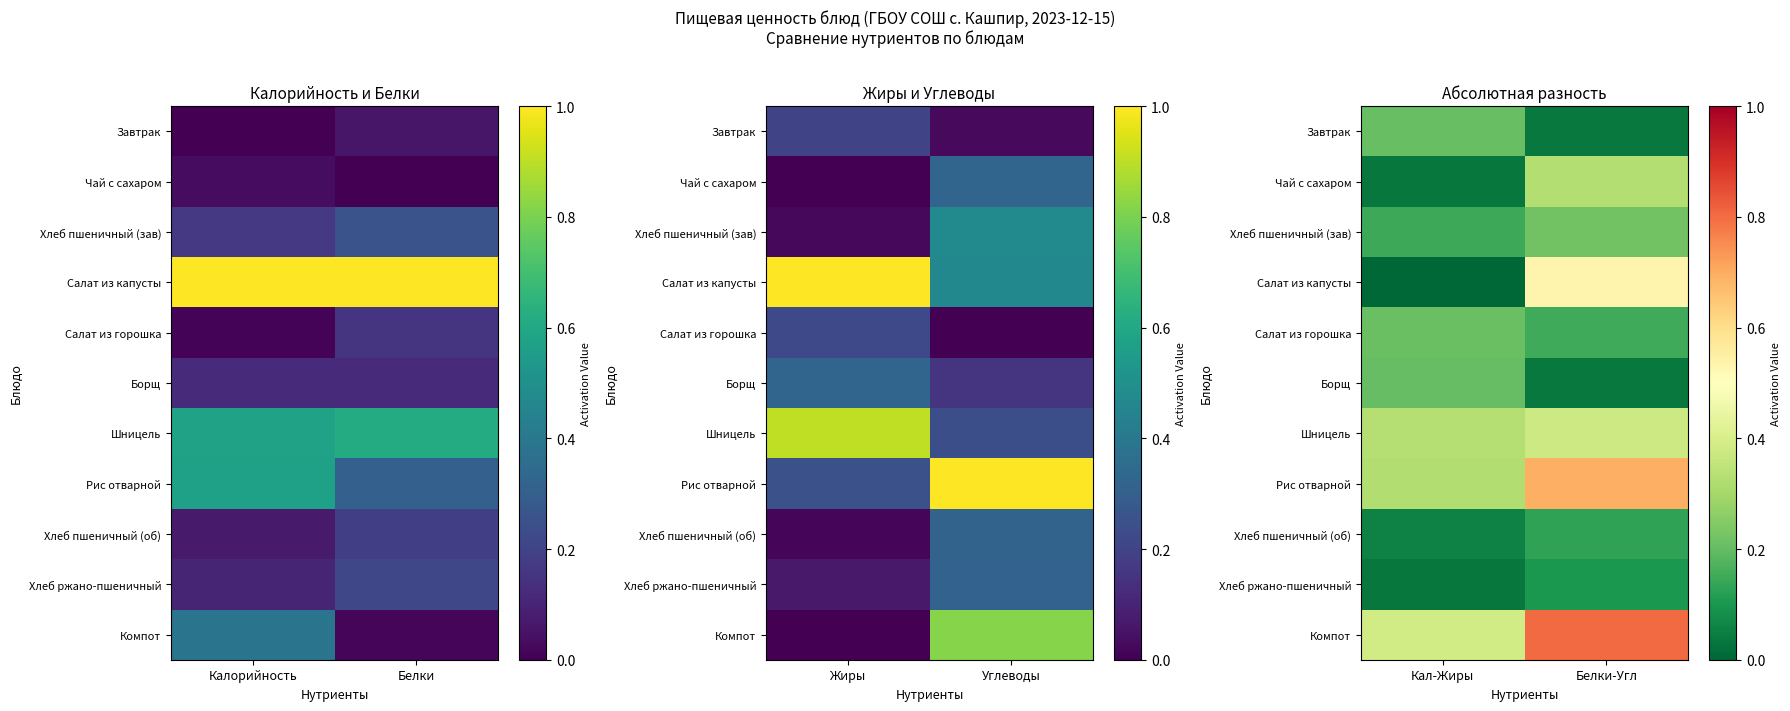

What is the sum of the Рис отварной values at Белки-Угл and Кал-Жиры?

1.0